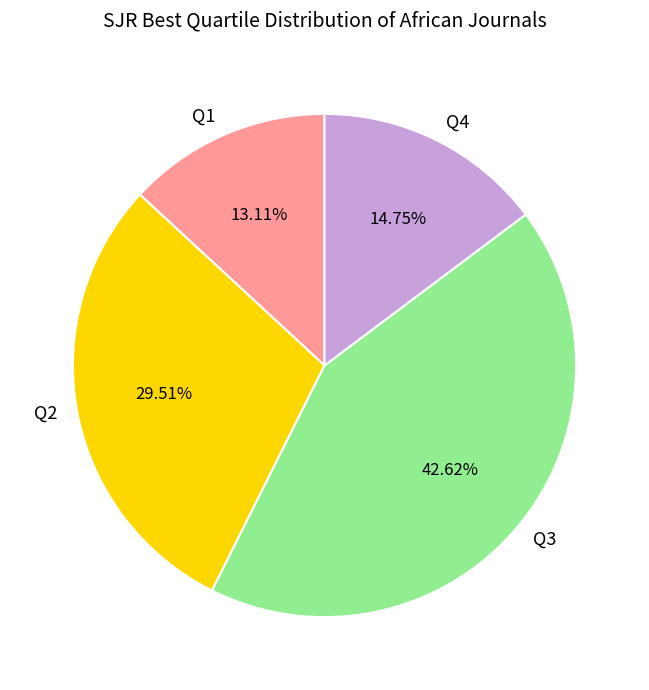

How many slices are in this pie chart?

4